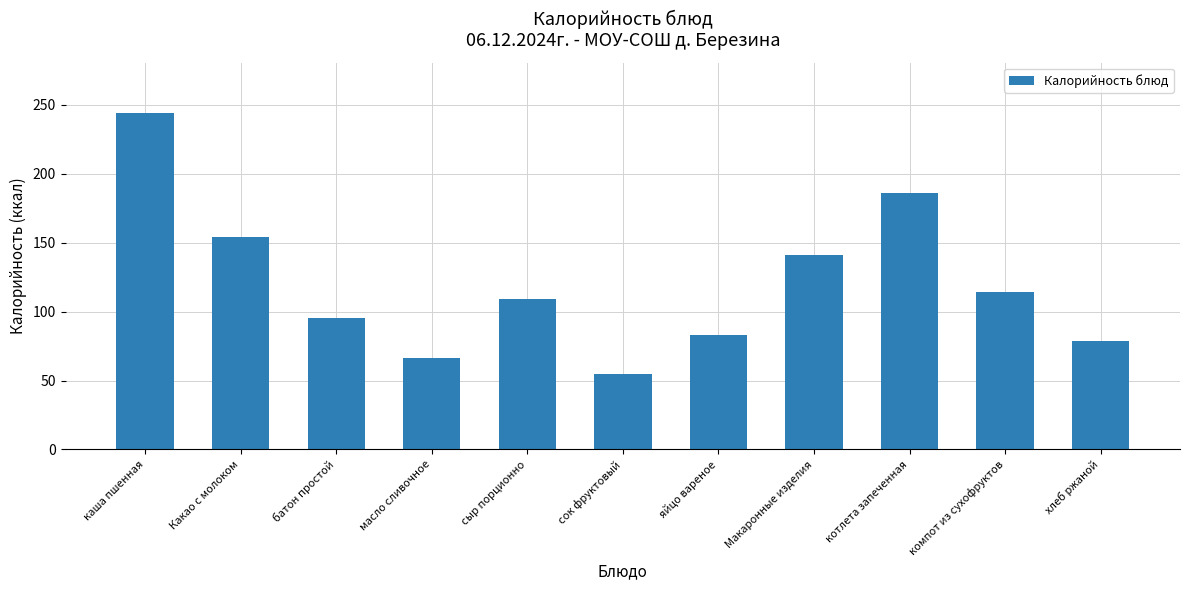

True or false: the data shows 24.0 at сок фруктовый.

False